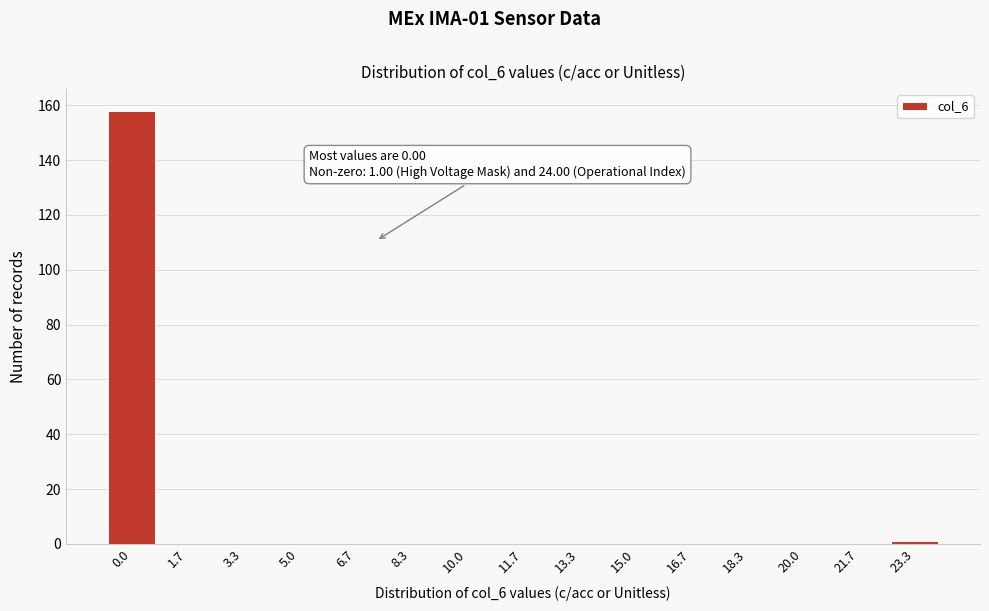

Reading left to right, what are all the values shown in this chart?

0.0=158	1.7=0	3.3=0	5.0=0	6.7=0	8.3=0	10.0=0	11.7=0	13.3=0	15.0=0	16.7=0	18.3=0	20.0=0	21.7=0	23.3=1